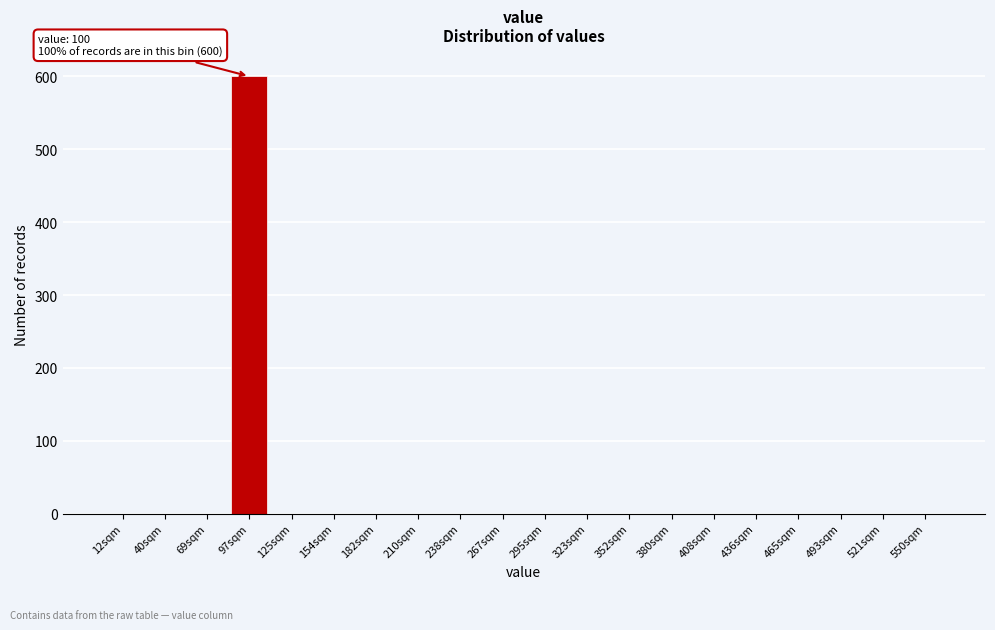

Reading left to right, transcribe all the data shown in this chart.

12sqm=0	40sqm=0	69sqm=0	97sqm=600	125sqm=0	154sqm=0	182sqm=0	210sqm=0	238sqm=0	267sqm=0	295sqm=0	323sqm=0	352sqm=0	380sqm=0	408sqm=0	436sqm=0	465sqm=0	493sqm=0	521sqm=0	550sqm=0